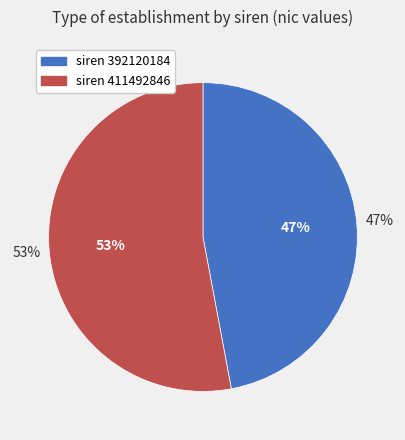

Is it true that 411492846 is 68% of the pie?

False